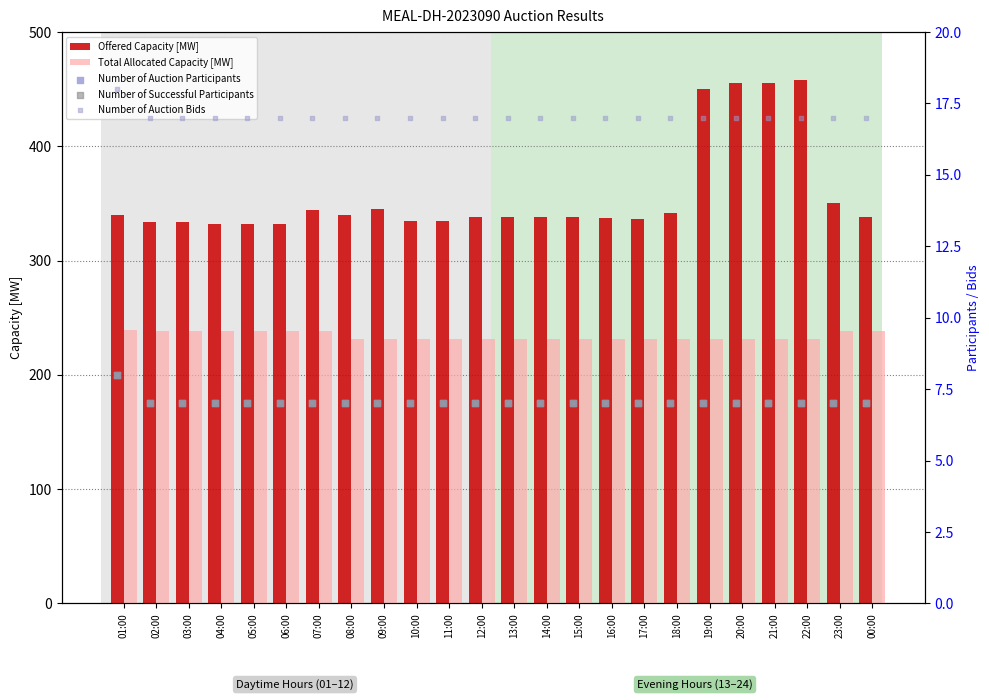

What is the difference between the maximum and minimum values in the Offered Capacity [MW] series?

126